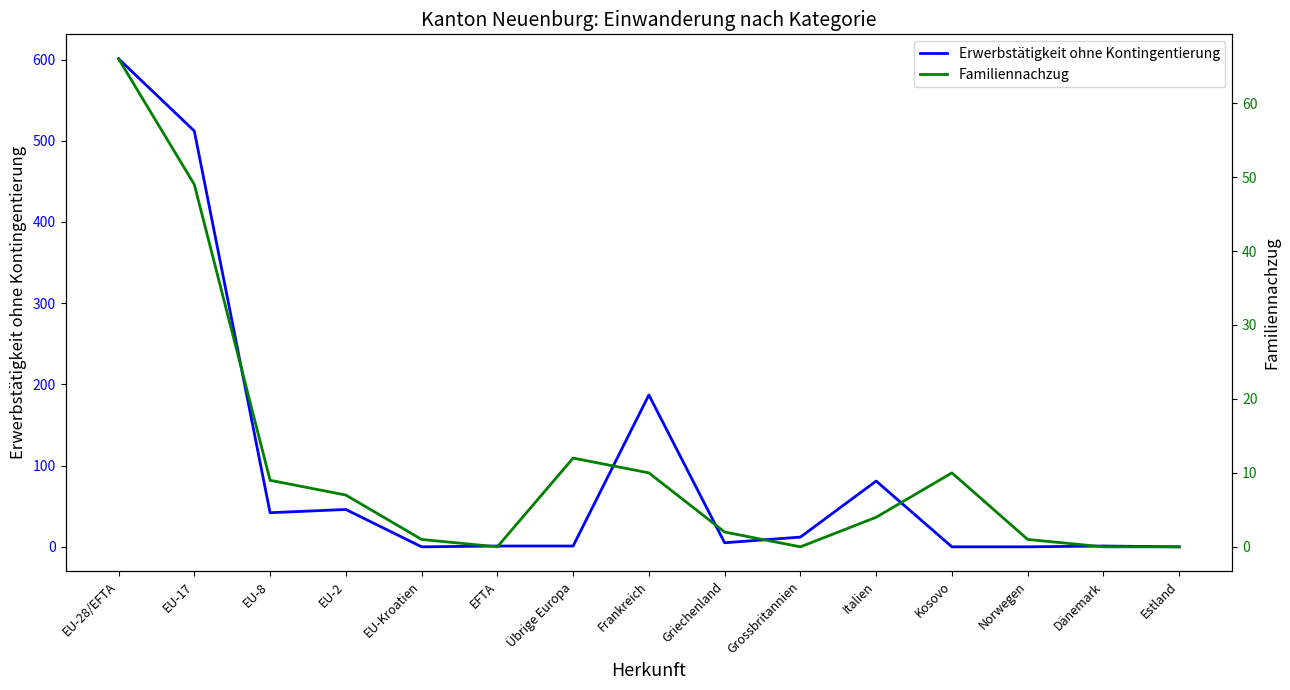

Reading right to left, transcribe all the data shown in this chart.

Erwerbstätigkeit ohne Kontingentierung: 0	1	0	0	81	12	5	187	1	1	0	46	42	512	601
Familiennachzug: 0	0	1	10	4	0	2	10	12	0	1	7	9	49	66